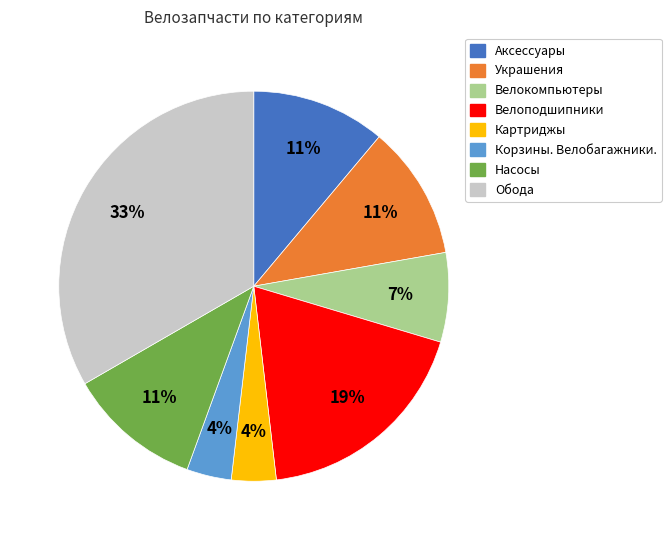

True or false: Украшения accounts for 6% of the total.

False